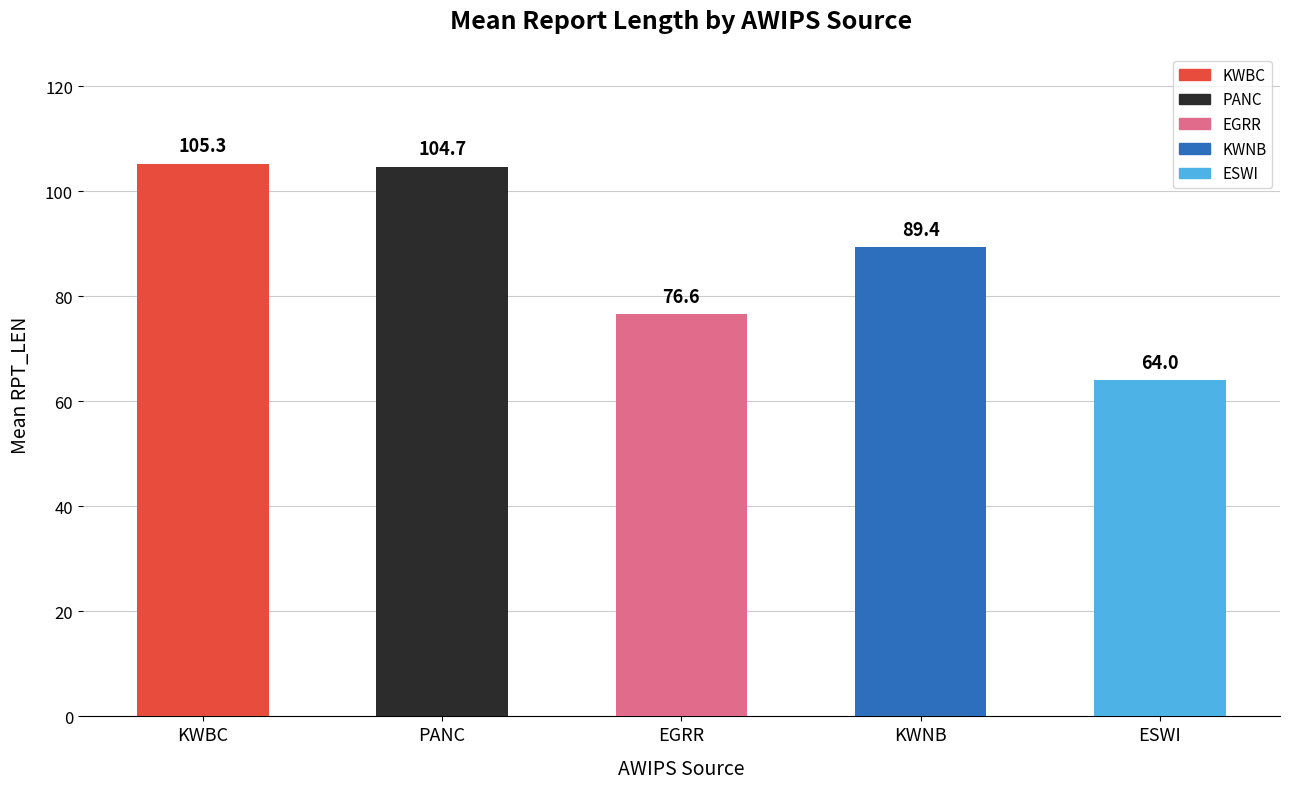

True or false: the data shows 104.7 at PANC.

True